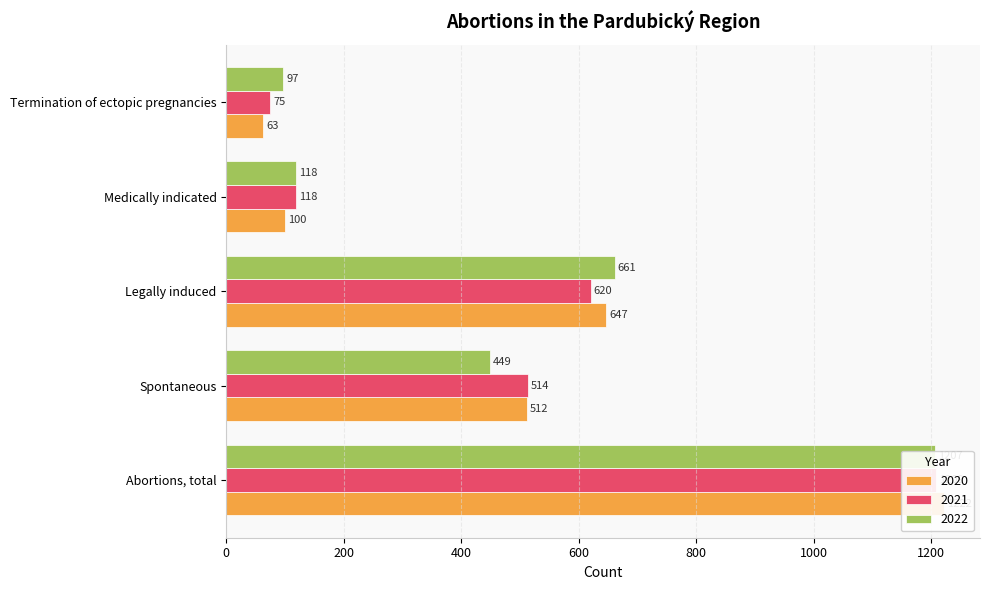

What is the difference between the maximum and second lowest values in the 2020 series?

1122